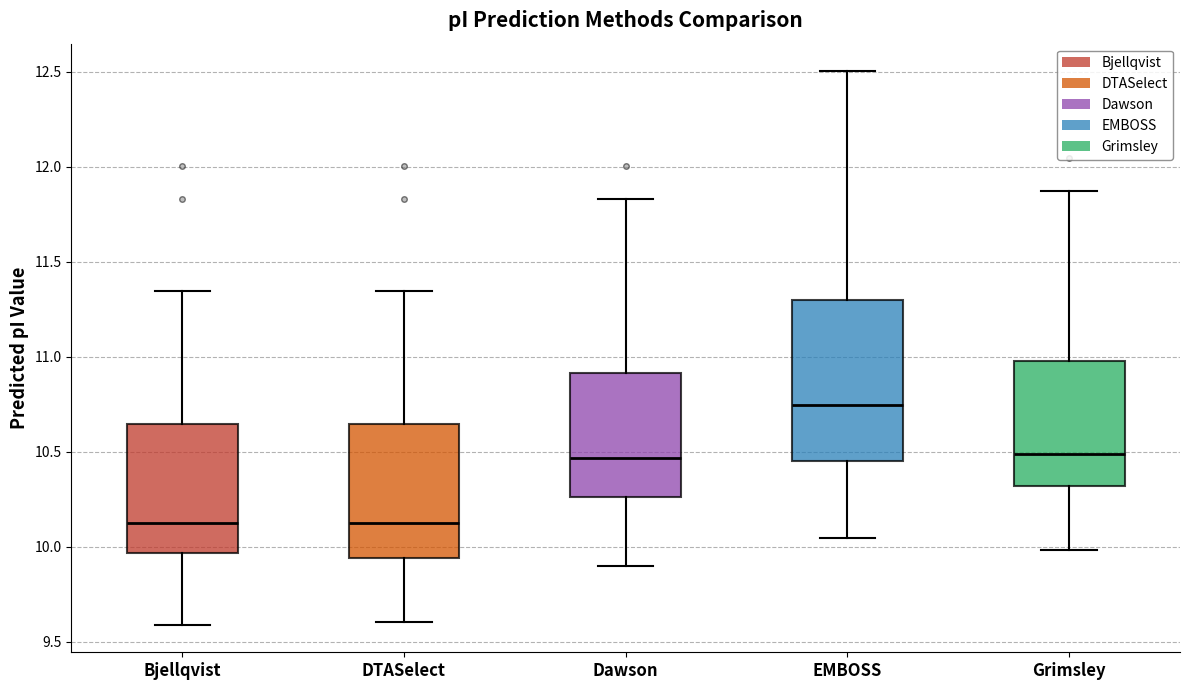

Where is the upper edge of the box for EMBOSS on the y-axis? The values are not printed on the chart, so give them approximately, as read against the axis.

11.30